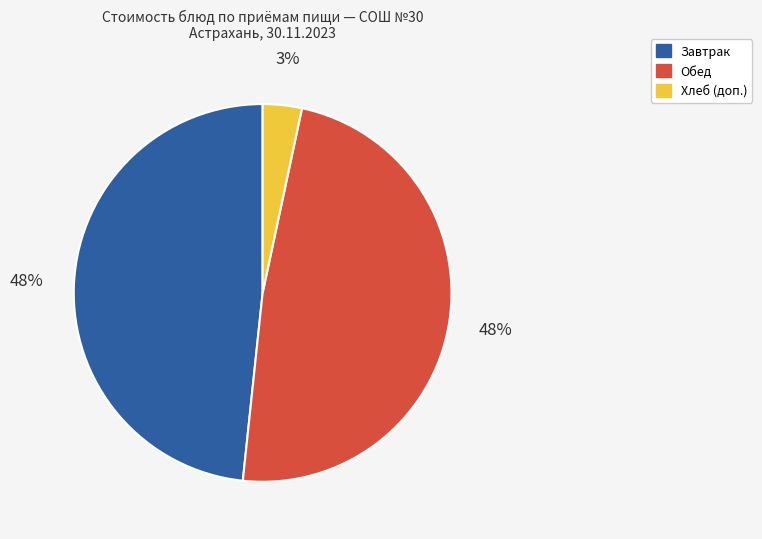

To the nearest percent, what portion does Завтрак represent?

48%